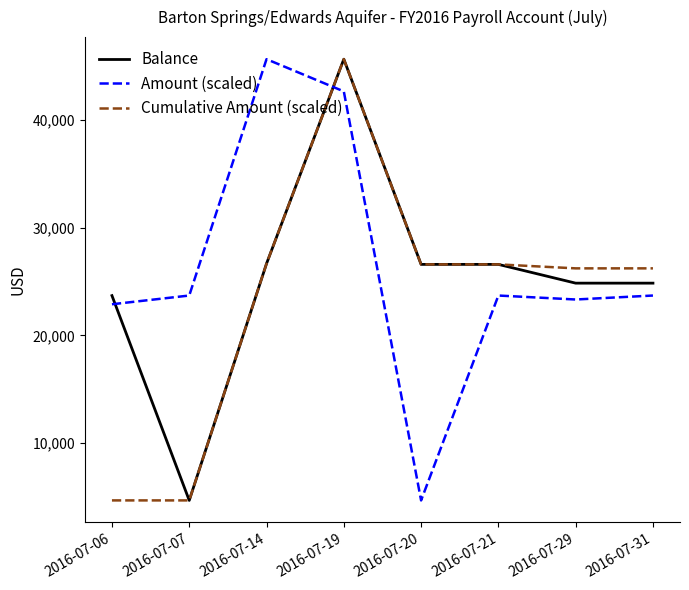

The value of Balance at 2016-07-06 is 9060.3. True or false?

False